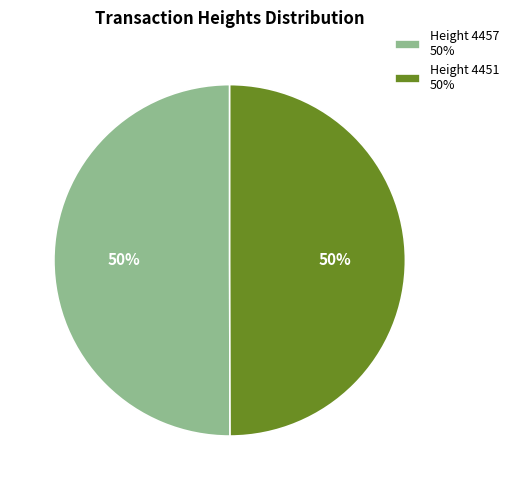

Combined, do Height 4457 50% and Height 4451 50% account for over 50%?

Yes